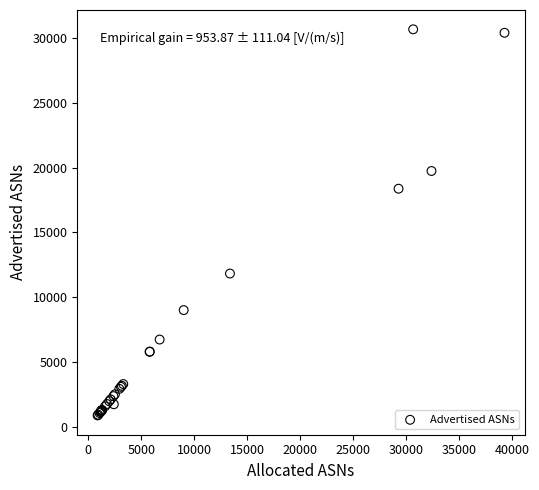

What Y value in the scatter plot is closest to 15777?

18375